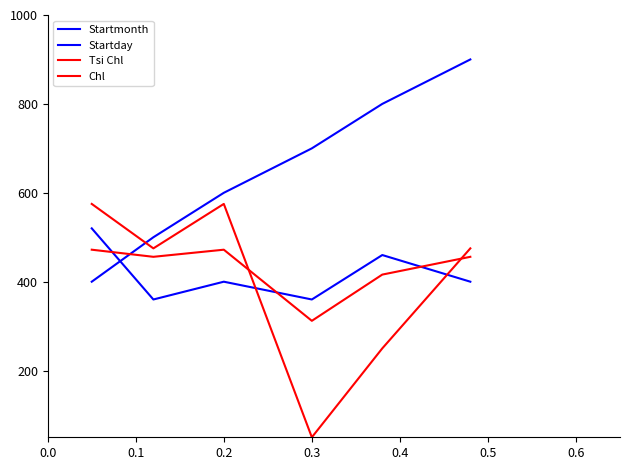

Is this an area chart (filled region under the line)?

No